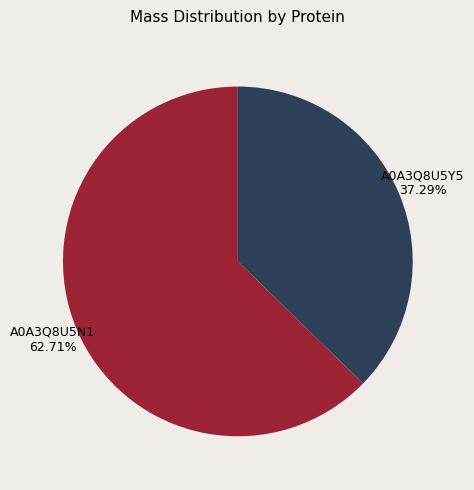

Count the number of slices in the pie.

2